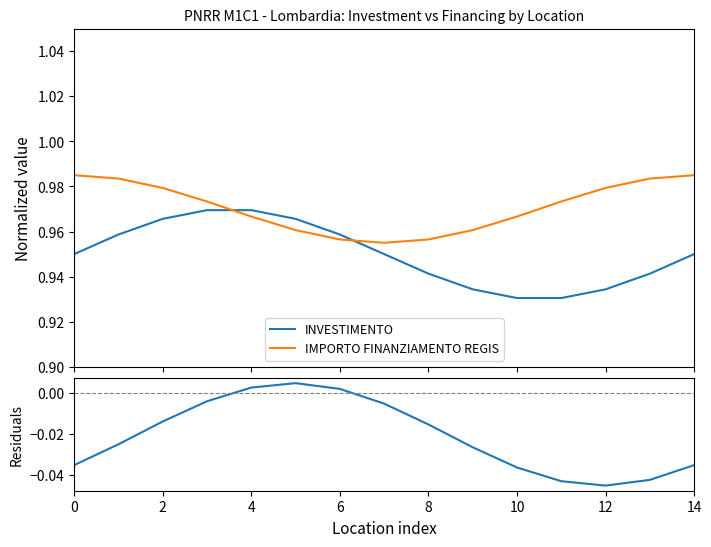

Reading left to right, extract all data points from this chart.

INVESTIMENTO: 0.9	1.0	1.0	1.0	1.0	1.0	1.0	0.9	0.9	0.9	0.9	0.9	0.9	0.9	0.9
IMPORTO FINANZIAMENTO REGIS: 1.0	1.0	1.0	1.0	1.0	1.0	1.0	1.0	1.0	1.0	1.0	1.0	1.0	1.0	1.0
Residuals: -0.0	-0.0	-0.0	-0.0	0.0	0.0	0.0	-0.0	-0.0	-0.0	-0.0	-0.0	-0.0	-0.0	-0.0